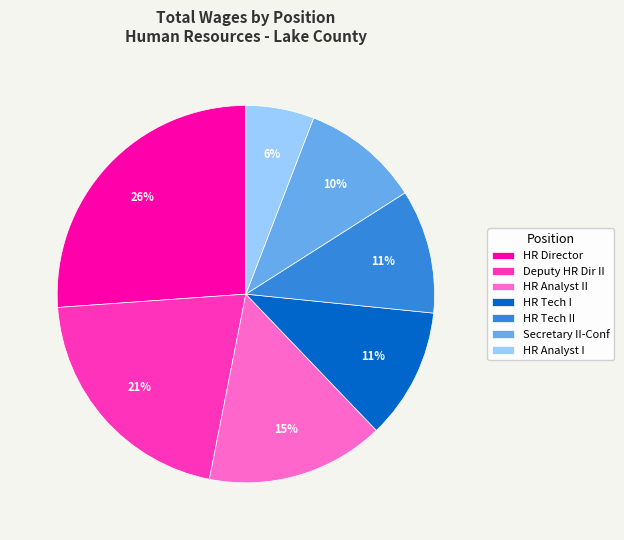

To the nearest percent, what portion does HR Analyst II represent?

15%